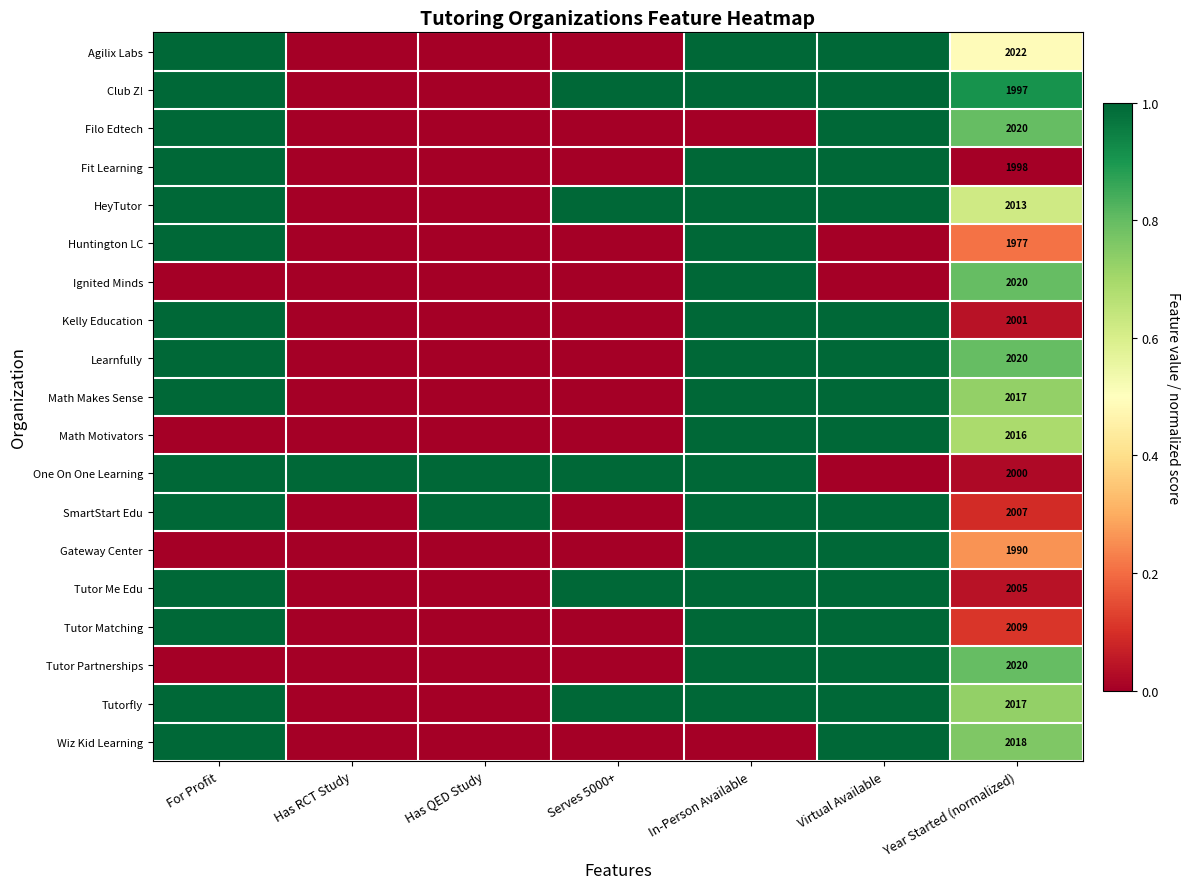

True or false: Tutor Partnerships has a value of 2975 at Year Started (normalized).

False